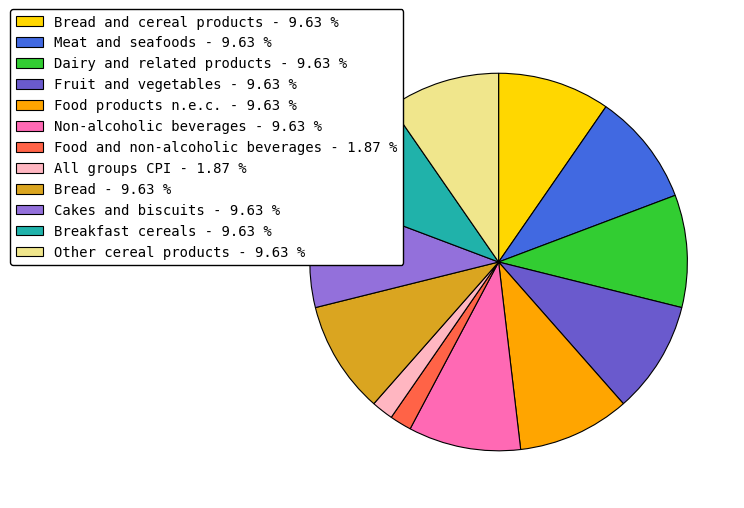

Is there any slice that represents more than half of the pie?

No